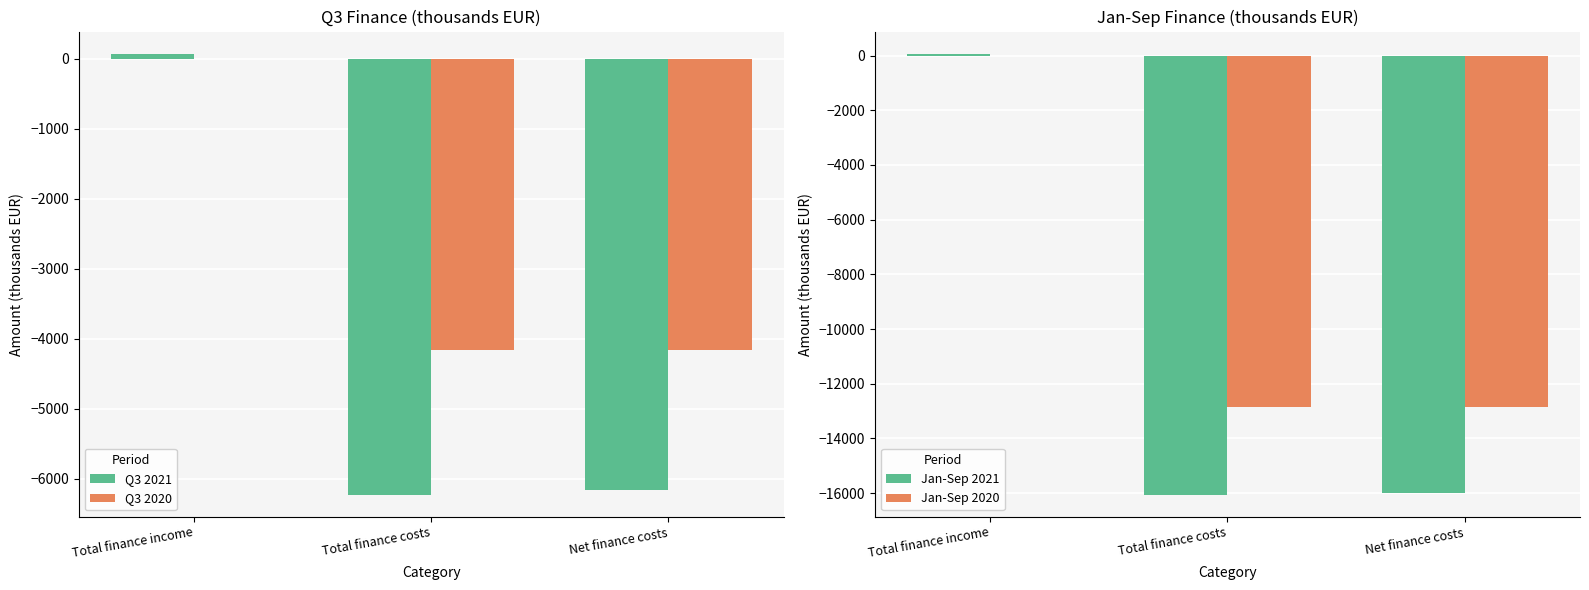

How many groups of bars are there?

3